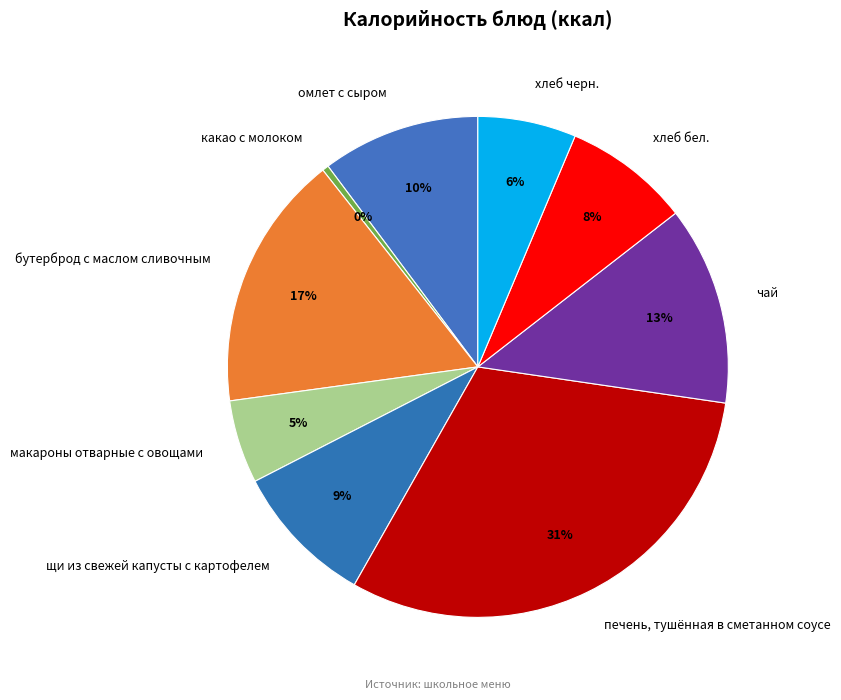

To the nearest percent, what portion does омлет с сыром represent?

10%